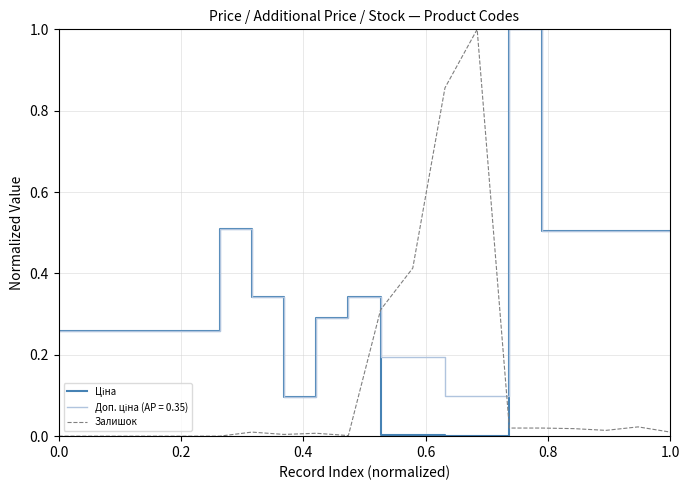

What is the greatest value displayed?

1.0